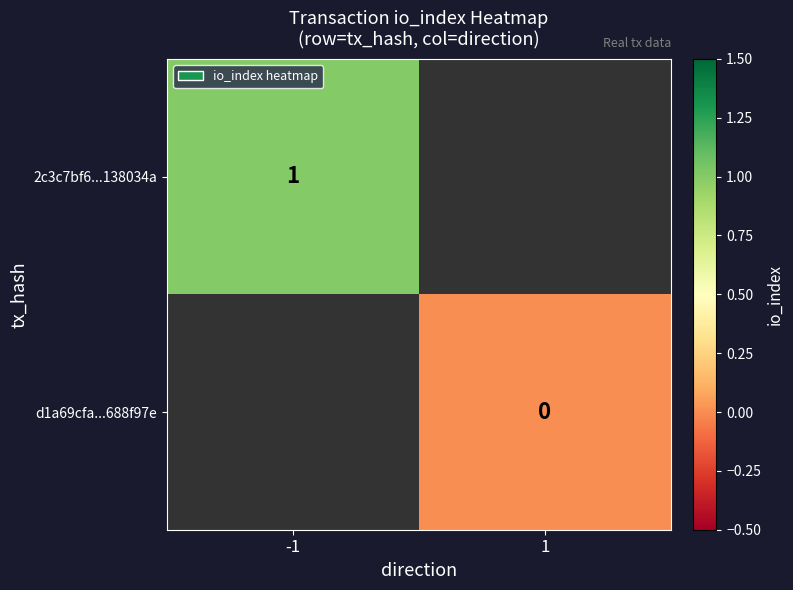

Is it true that 2c3c7bf6...138034a equals 2 at -1?

False